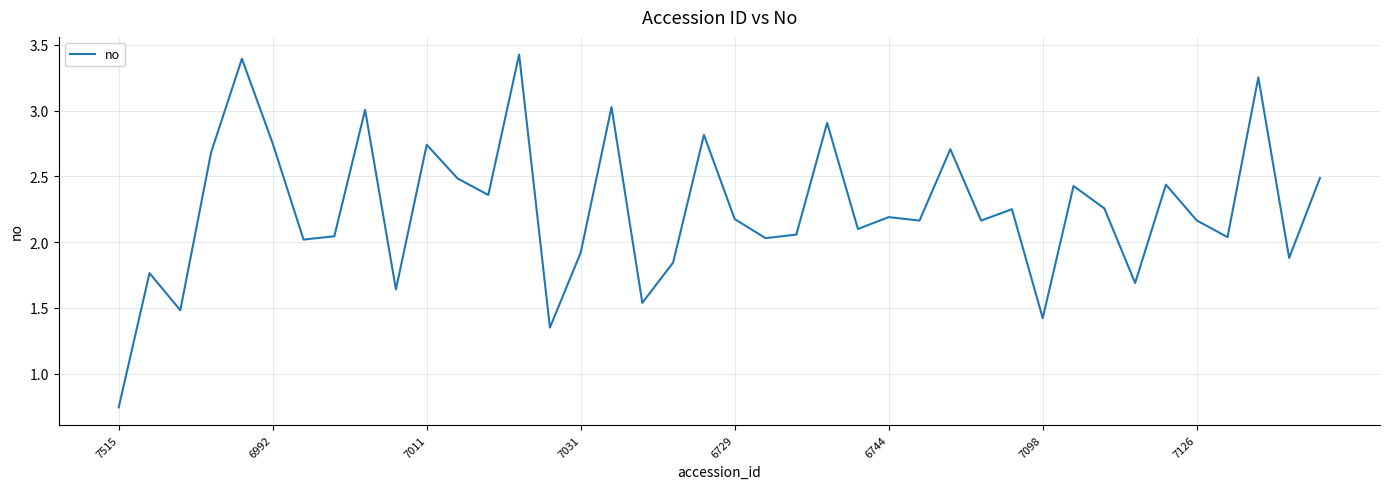

What is the difference between the second highest and minimum values?

2.6